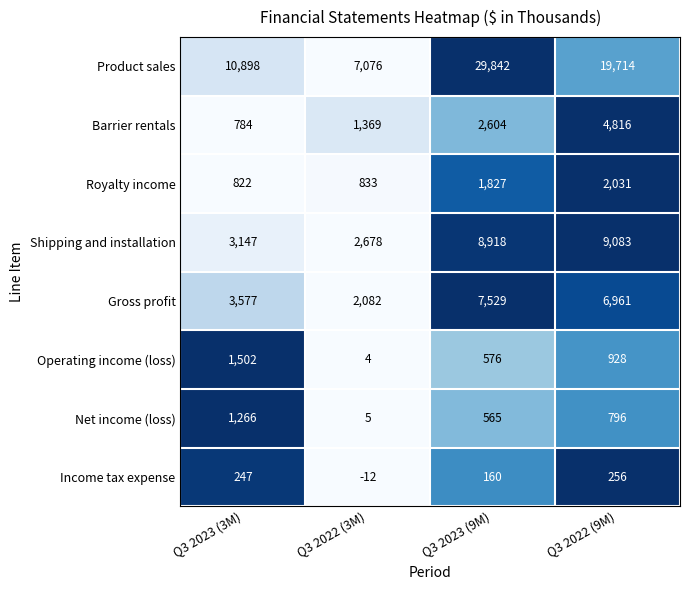

Read the Income tax expense value at Q3 2023 (9M), to the nearest 10.

160